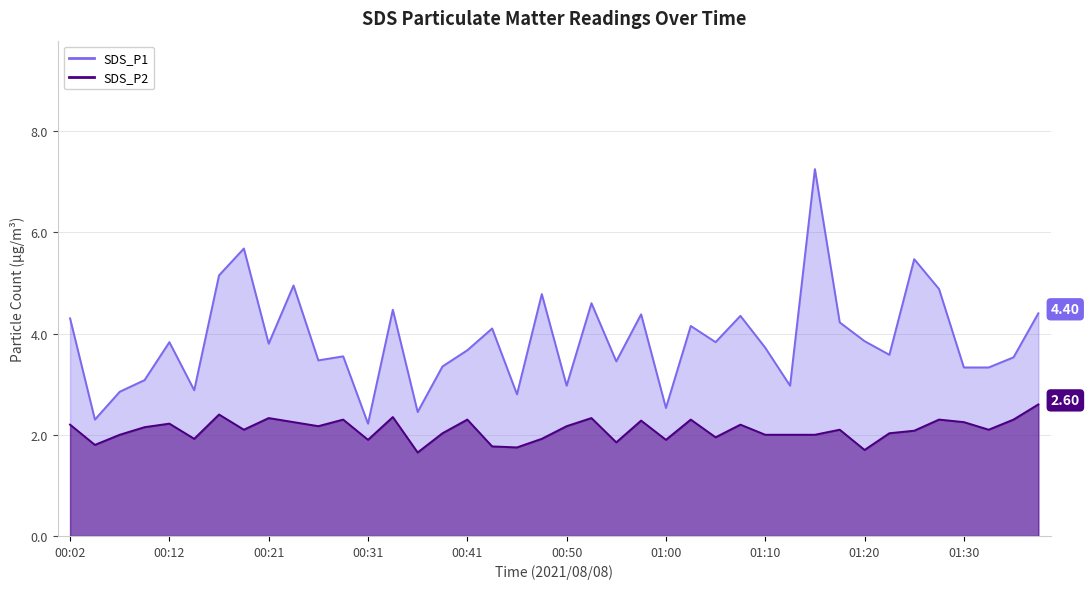

Reading left to right, transcribe all the data shown in this chart.

SDS_P1: 00:02=4.3	00:04=2.3	00:07=2.9	00:09=3.1	00:12=3.8	00:14=2.9	00:16=5.2	00:19=5.7	00:21=3.8	00:24=5.0	00:26=3.5	00:29=3.5	00:31=2.2	00:33=4.5	00:36=2.5	00:38=3.4	00:41=3.7	00:43=4.1	00:46=2.8	00:48=4.8	00:50=3.0	00:53=4.6	00:55=3.5	00:58=4.4	01:00=2.5	01:03=4.2	01:05=3.8	01:08=4.3	01:10=3.7	01:13=3.0	01:15=7.2	01:18=4.2	01:20=3.9	01:22=3.6	01:25=5.5	01:27=4.9	01:30=3.3	01:32=3.3	01:35=3.5	01:37=4.4
SDS_P2: 00:02=2.2	00:04=1.8	00:07=2.0	00:09=2.1	00:12=2.2	00:14=1.9	00:16=2.4	00:19=2.1	00:21=2.3	00:24=2.2	00:26=2.2	00:29=2.3	00:31=1.9	00:33=2.4	00:36=1.6	00:38=2.0	00:41=2.3	00:43=1.8	00:46=1.8	00:48=1.9	00:50=2.2	00:53=2.3	00:55=1.9	00:58=2.3	01:00=1.9	01:03=2.3	01:05=1.9	01:08=2.2	01:10=2.0	01:13=2.0	01:15=2.0	01:18=2.1	01:20=1.7	01:22=2.0	01:25=2.1	01:27=2.3	01:30=2.2	01:32=2.1	01:35=2.3	01:37=2.6